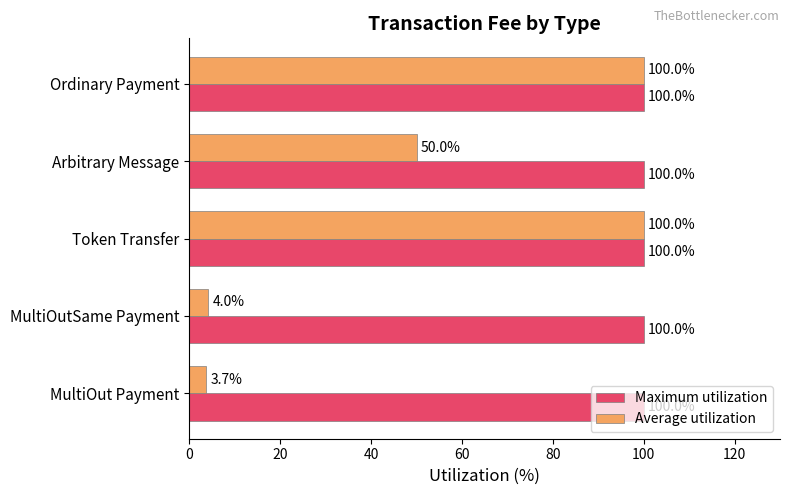

Where is Average utilization nearest to the value 51?

Arbitrary Message